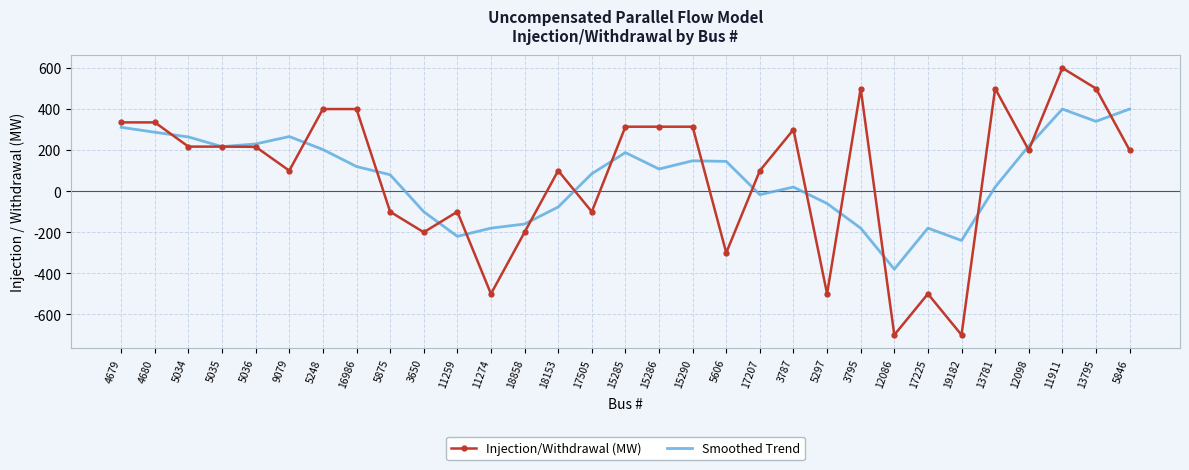

Is the value of Injection/Withdrawal (MW) at 5297 greater than the value of Smoothed Trend at 3650?

No